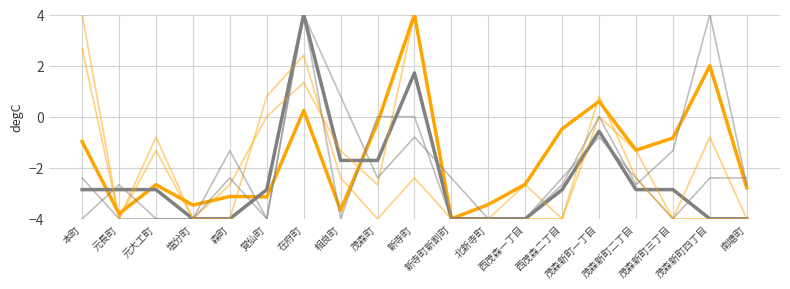

What is the maximum value shown in the chart?

4.0